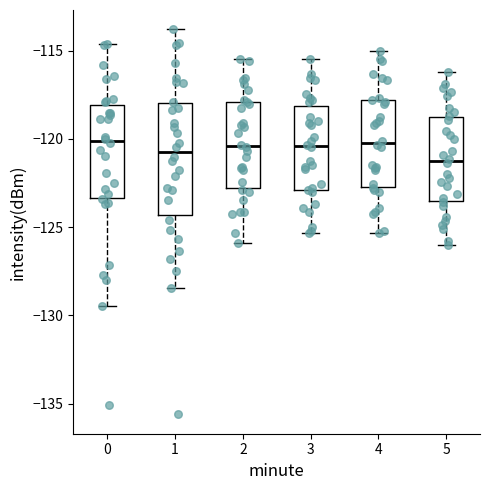

Reading left to right, read every box against the y-axis: the position of its median line, the range the box covers, and the ends of its whiskers. The values are not printed on the chart, so give them approximately, as read against the axis.

0: median -120.0, box -123.5 to -118.0, whiskers -129.5 to -114.5
1: median -120.5, box -124.5 to -118.0, whiskers -128.5 to -114.0
2: median -120.5, box -123.0 to -118.0, whiskers -126.0 to -115.5
3: median -120.5, box -123.0 to -118.0, whiskers -125.5 to -115.5
4: median -120.0, box -122.5 to -118.0, whiskers -125.5 to -115.0
5: median -121.0, box -123.5 to -118.5, whiskers -126.0 to -116.0